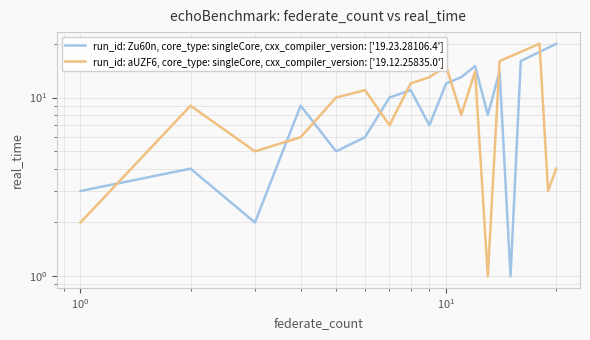

True or false: run_id: Zu60n, core_type: singleCore, cxx_compiler_version: ['19.23.28106.4'] and run_id: aUZF6, core_type: singleCore, cxx_compiler_version: ['19.12.25835.0'] cross at least once.

True